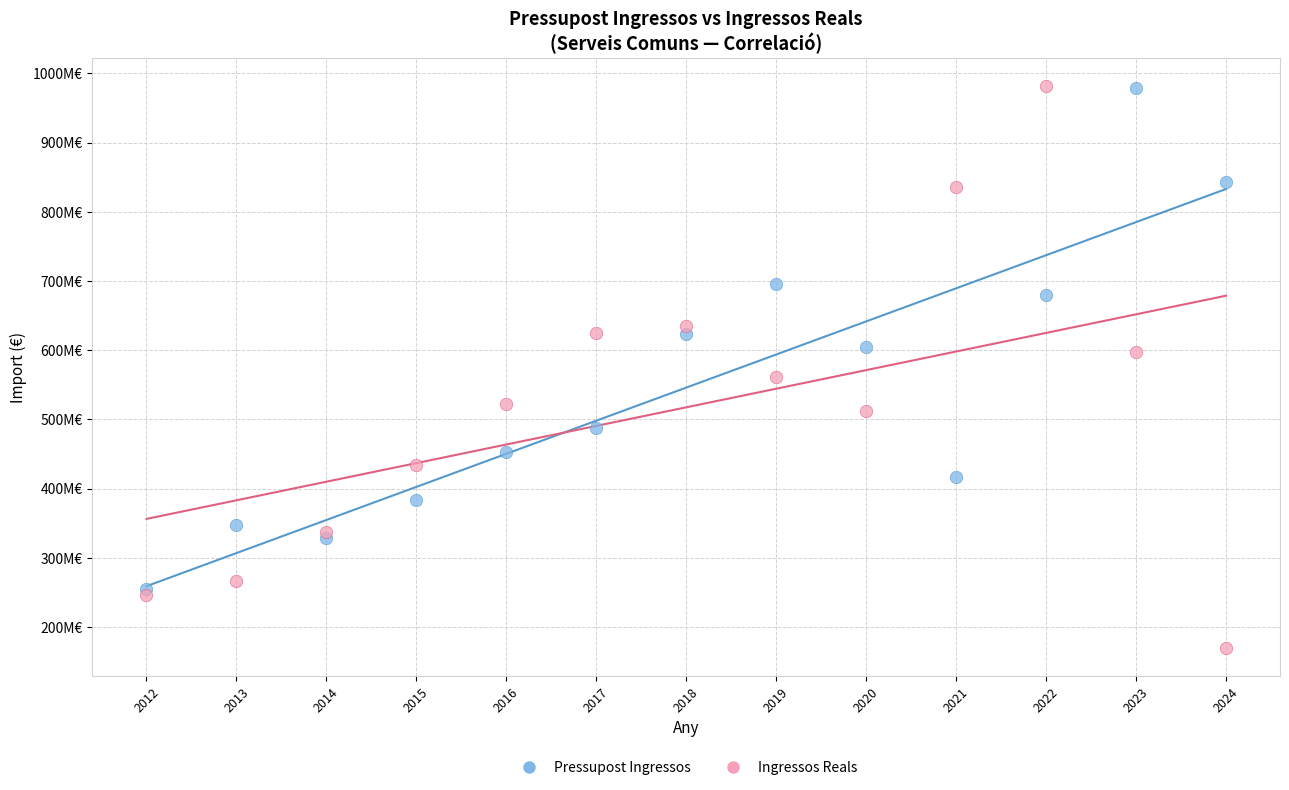

Which series has the largest Y range (max minus min)?

Ingressos Reals